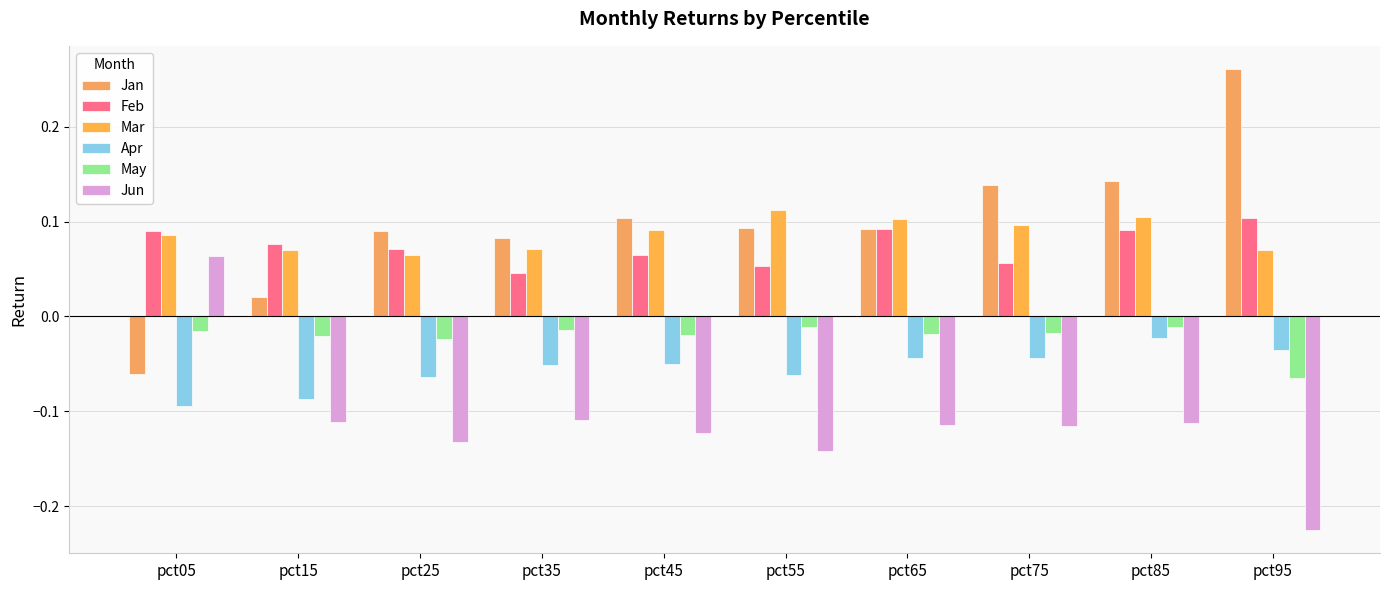

How many categories are shown in the chart?

10